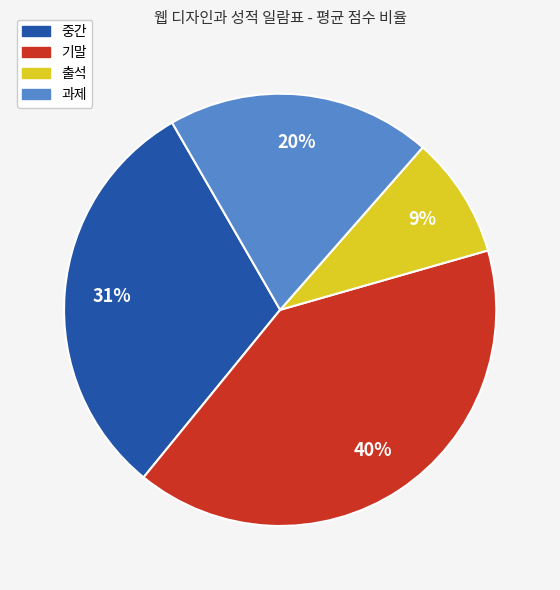

Rank the categories by value from lowest to highest.

출석, 과제, 중간, 기말